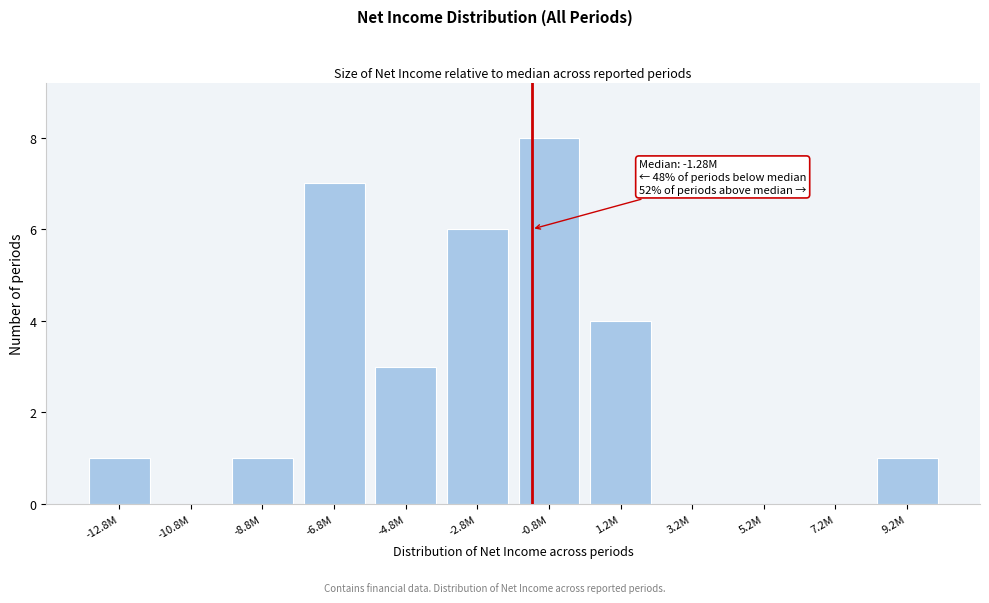

Reading left to right, what are all the values shown in this chart?

-12.8M=1	-10.8M=0	-8.8M=1	-6.8M=7	-4.8M=3	-2.8M=6	-0.8M=8	1.2M=4	3.2M=0	5.2M=0	7.2M=0	9.2M=1